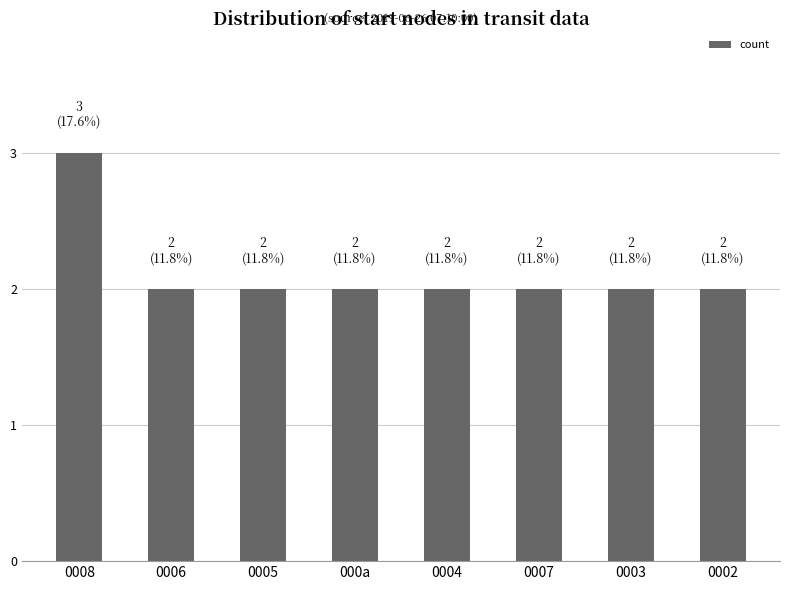

Reading left to right, extract all data points from this chart.

0008=3	0006=2	0005=2	000a=2	0004=2	0007=2	0003=2	0002=2